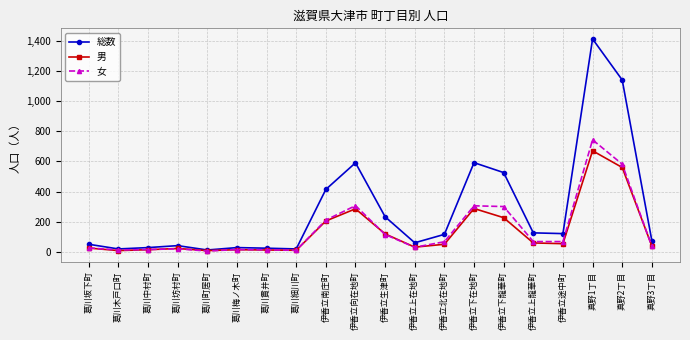

Between 葛川坊村町 and 伊香立下龍華町, which series saw the biggest shift?

総数